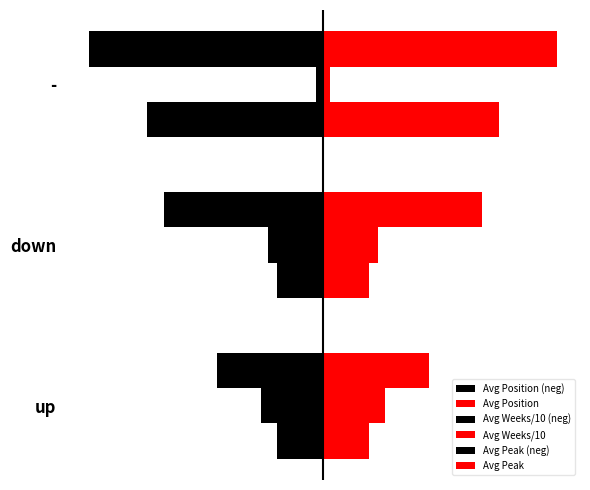

List the labels in order of Avg Position (neg) value, largest first.

up, down, -